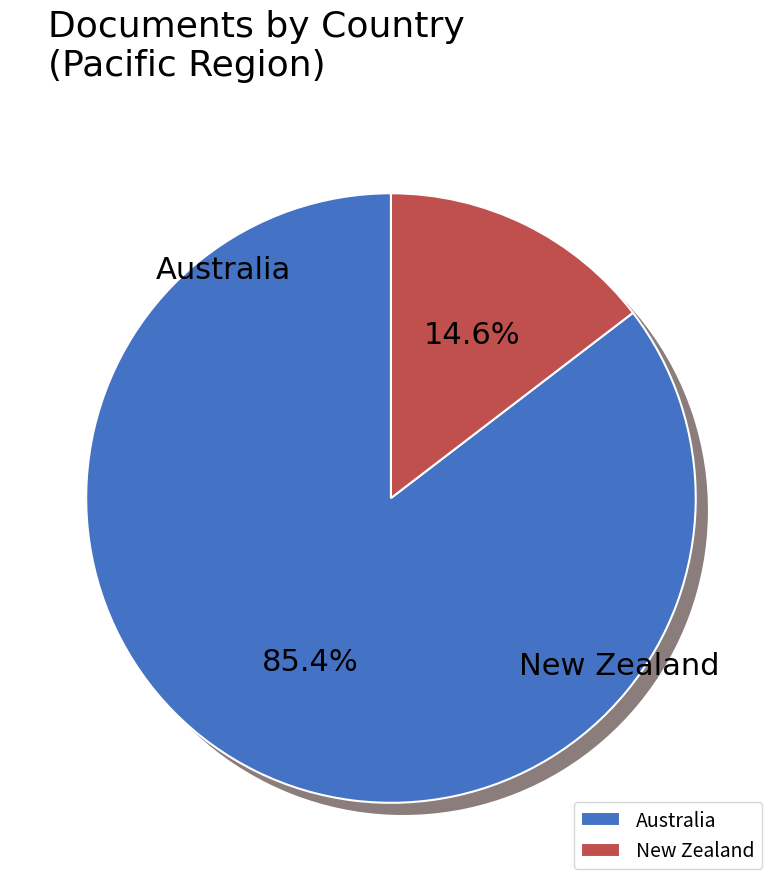

Approximately how many times larger is the value at Australia compared to New Zealand?

5.8